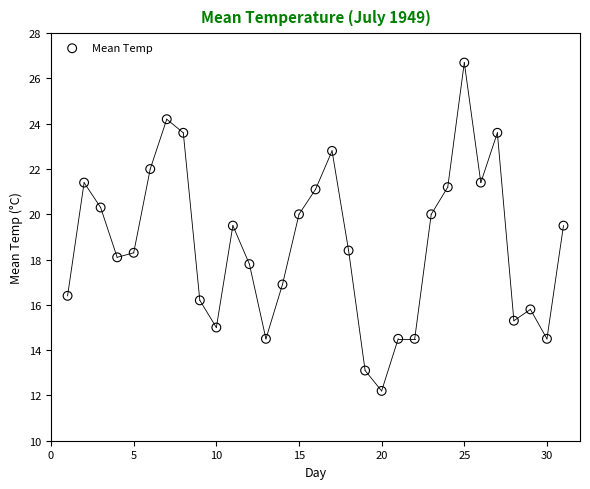

What is the range of X values (max minus min)?

30.0